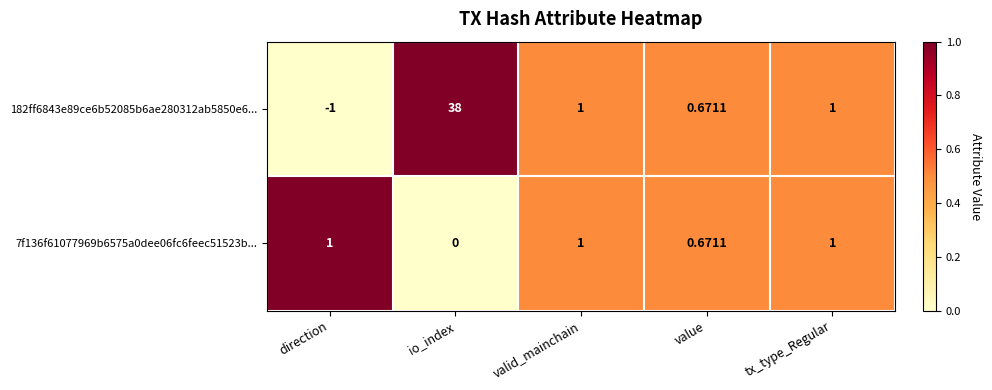

Where does the 182ff6843e89ce6b52085b6ae280312ab5850e6... series first go above 1?

io_index